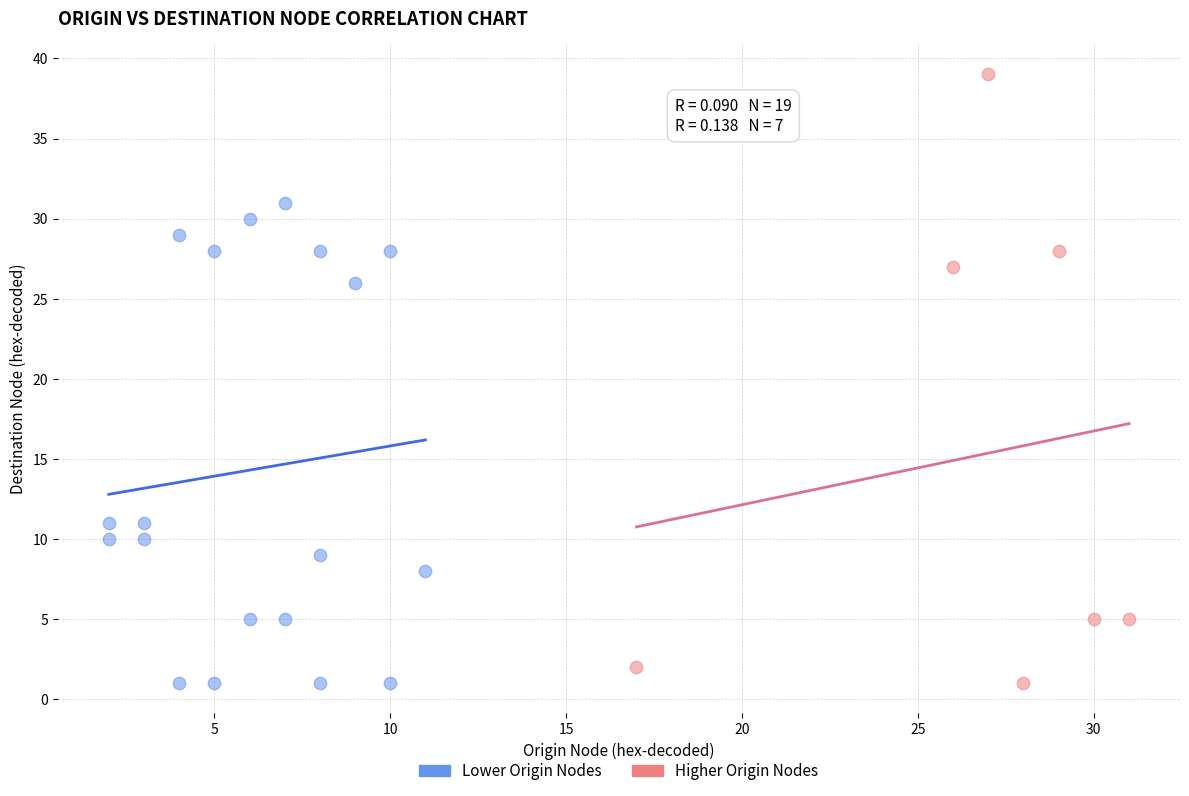

Which series has the widest spread of Y values?

Higher Origin Nodes